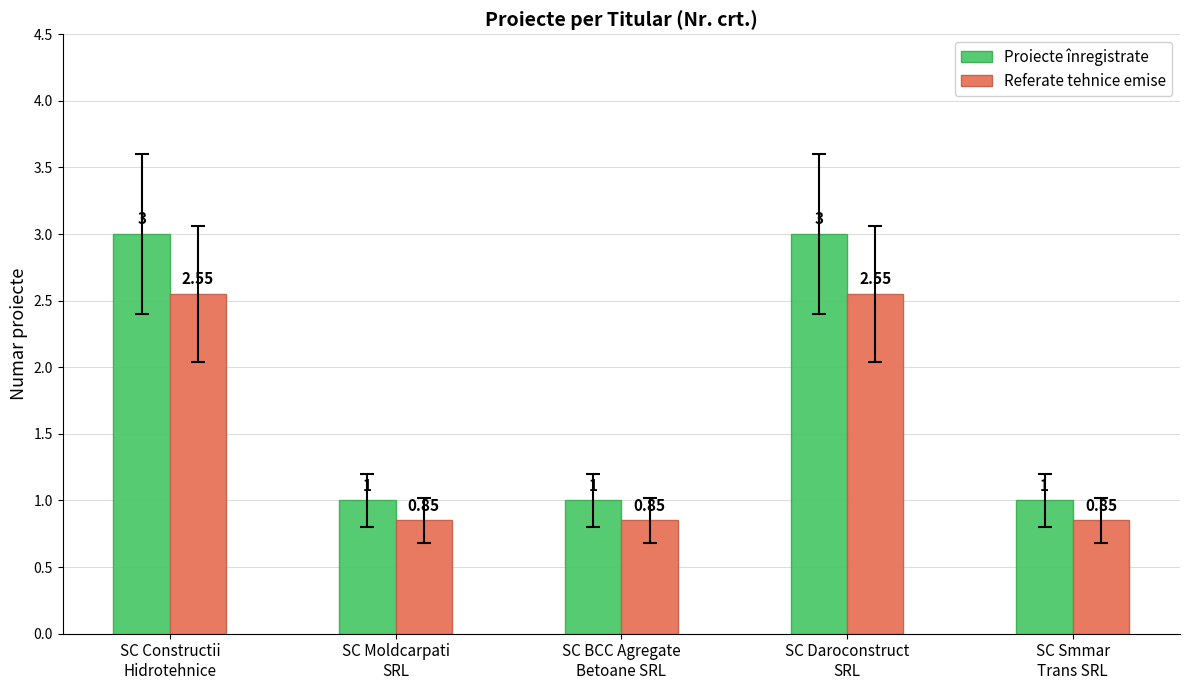

What is the label of the 3rd bar from the left?

SC BCC Agregate
Betoane SRL